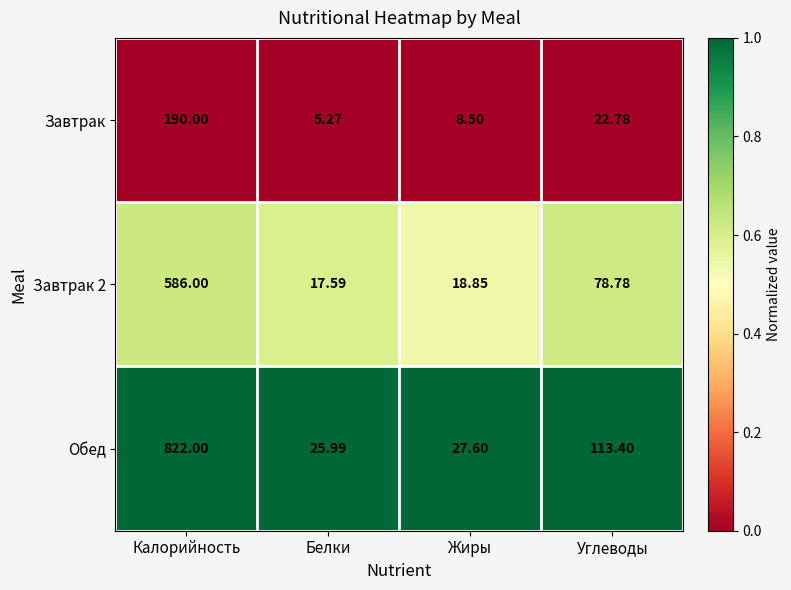

What is the total value across all series at Углеводы?

215.0